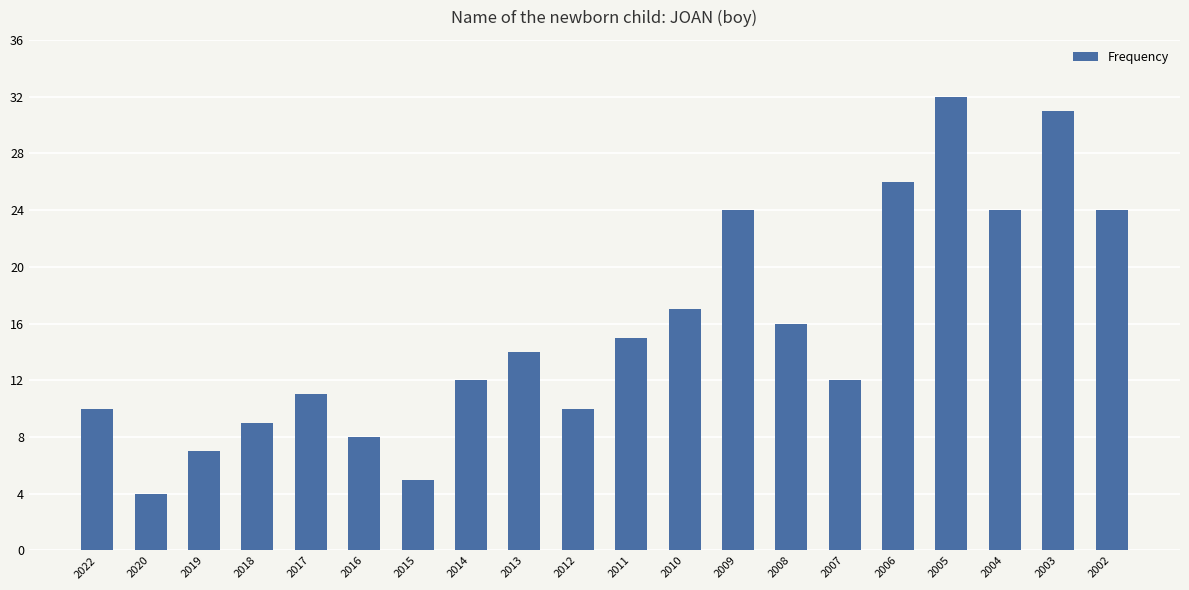

Read the value at 2009, to the nearest 10.

20